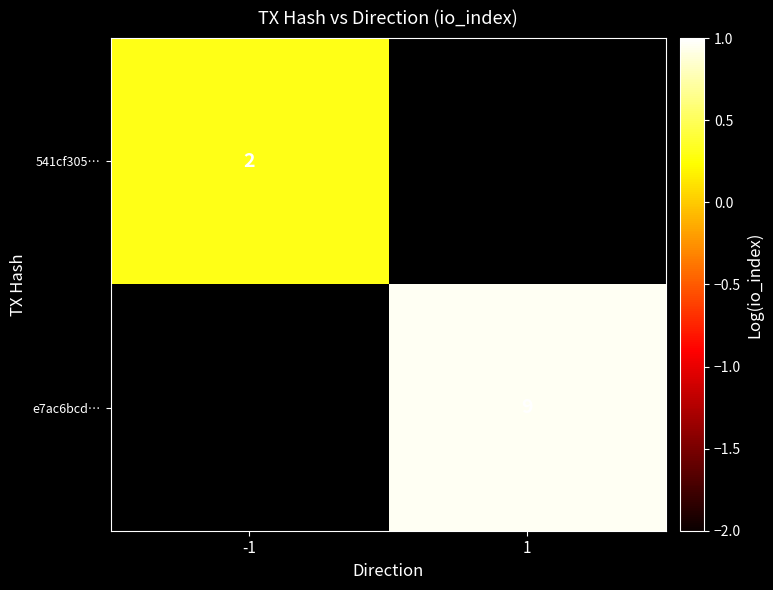

How many values in e7ac6bcd… are above zero?

1